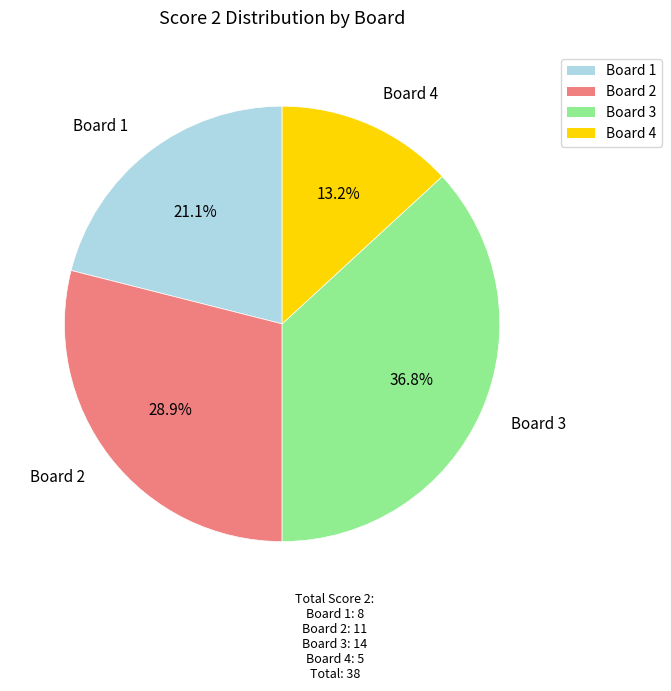

Does Board 4 account for over 50% of the chart?

No